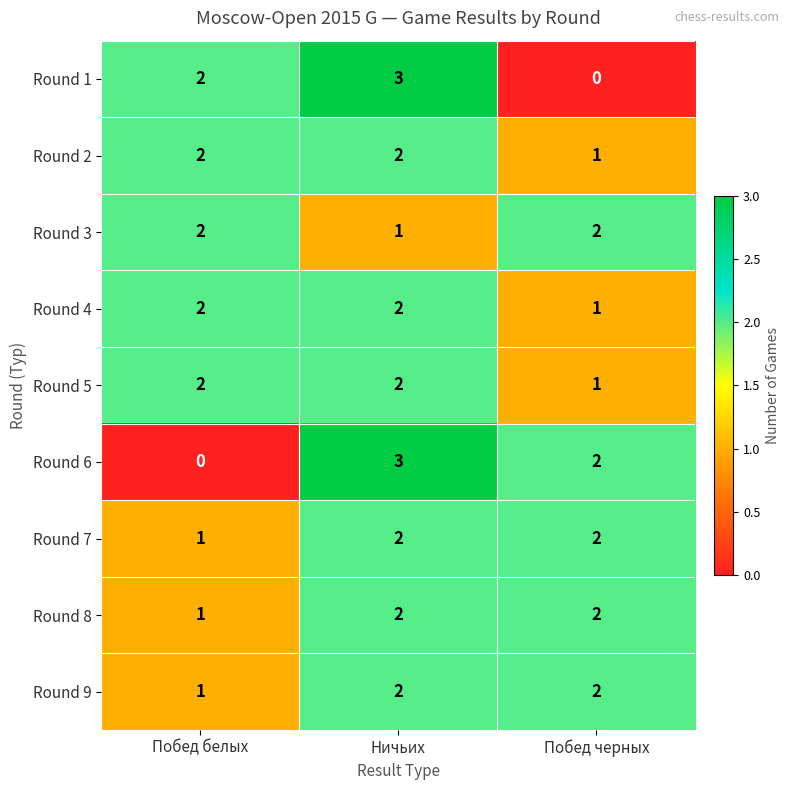

Between Побед белых and Ничьих, which series saw the biggest shift?

Round 6